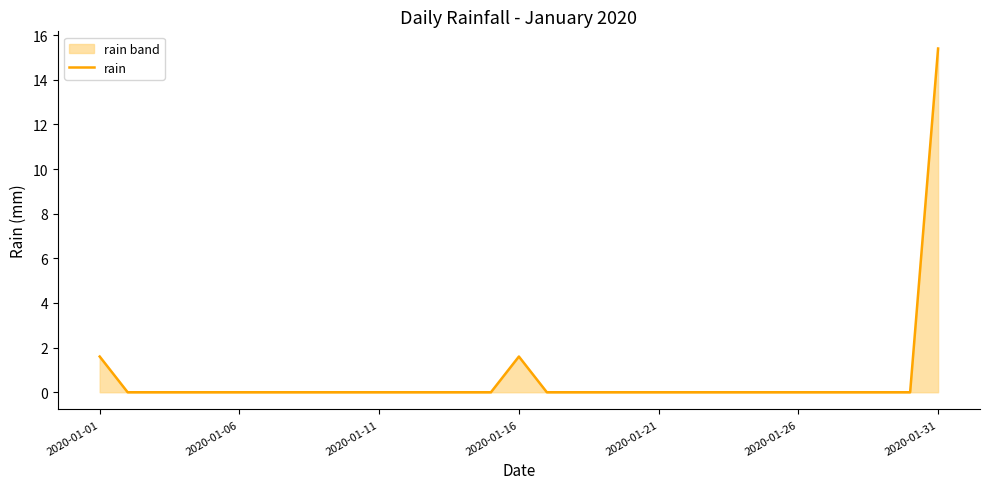

Which label corresponds to the largest value in the chart?

2020-01-31